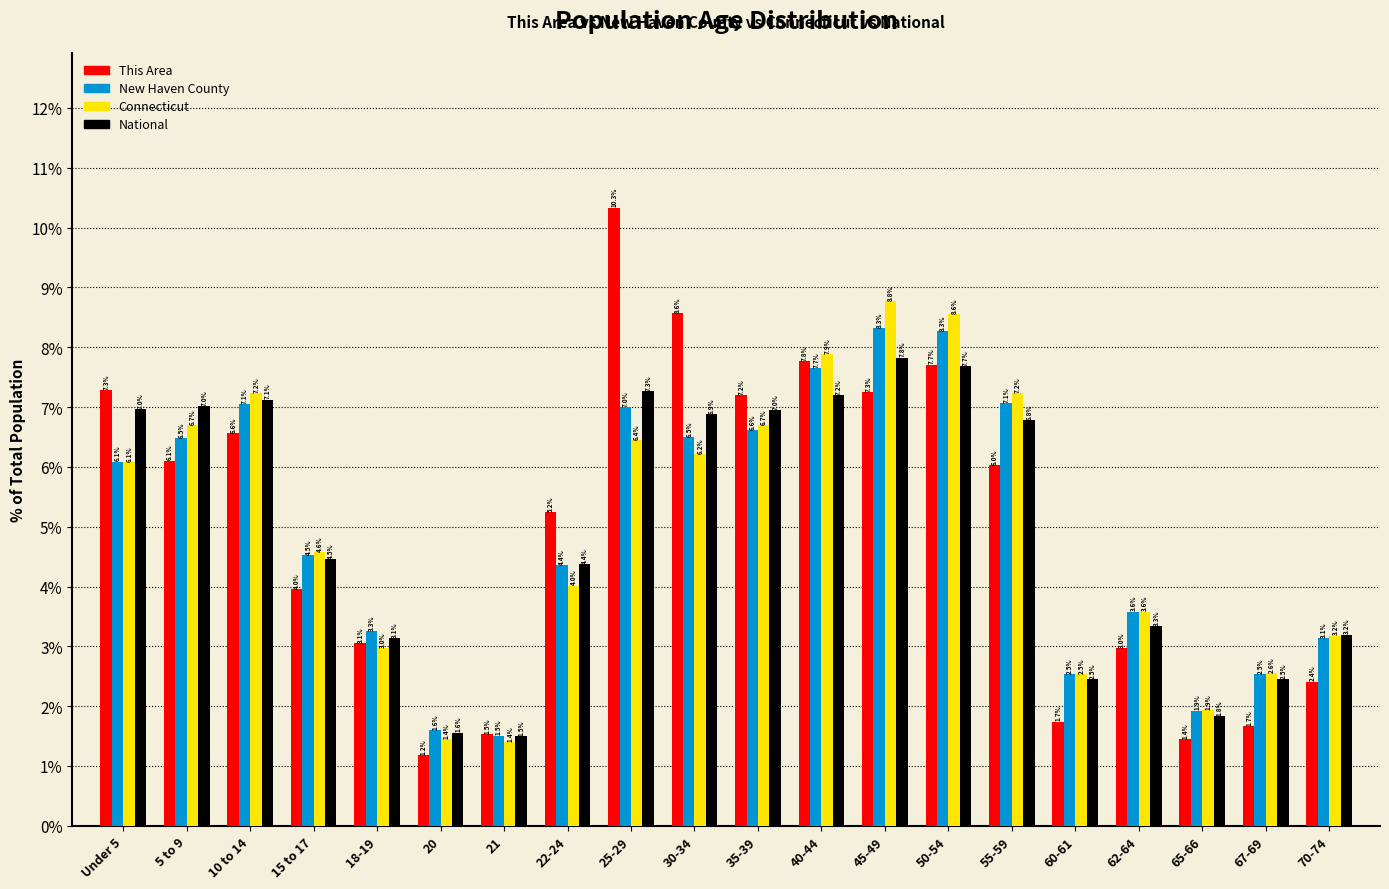

Reading left to right, extract all data points from this chart.

This Area: 7.3	6.1	6.6	4.0	3.1	1.2	1.5	5.2	10.3	8.6	7.2	7.8	7.3	7.7	6.0	1.7	3.0	1.4	1.7	2.4
New Haven County: 6.1	6.5	7.1	4.5	3.3	1.6	1.5	4.4	7.0	6.5	6.6	7.7	8.3	8.3	7.1	2.5	3.6	1.9	2.5	3.1
Connecticut: 6.1	6.7	7.2	4.6	3.0	1.4	1.4	4.0	6.4	6.2	6.7	7.9	8.8	8.6	7.2	2.5	3.6	1.9	2.6	3.2
National: 7.0	7.0	7.1	4.5	3.1	1.6	1.5	4.4	7.3	6.9	7.0	7.2	7.8	7.7	6.8	2.5	3.3	1.8	2.5	3.2